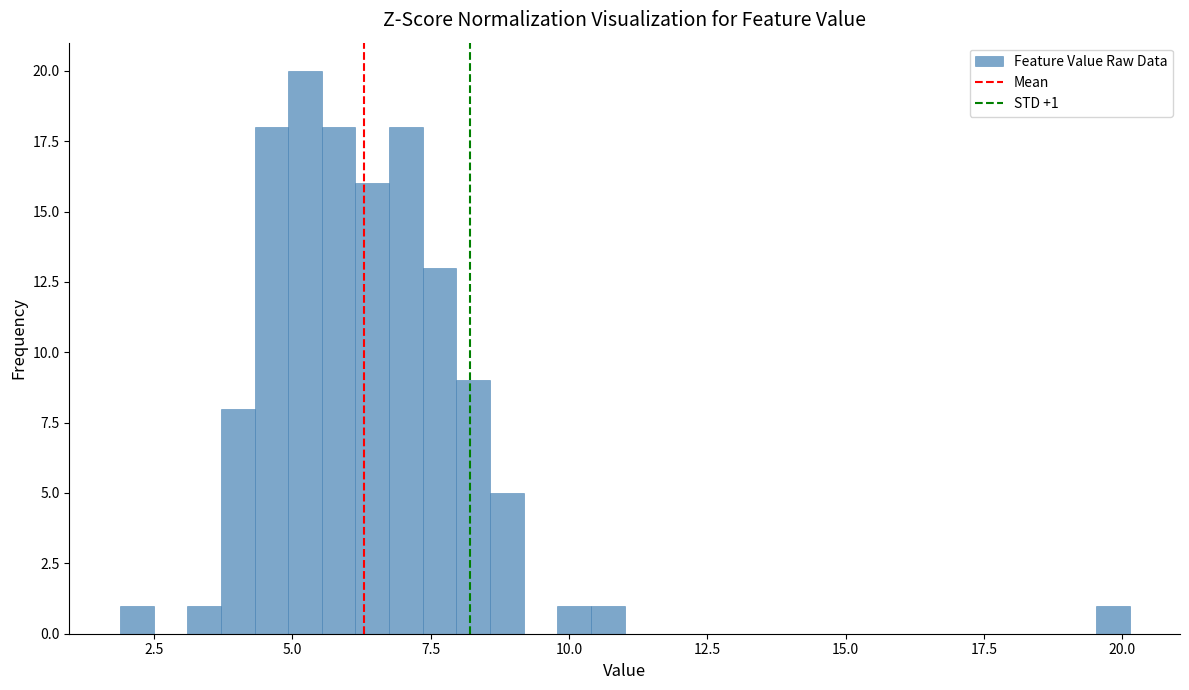

Around what value on the x-axis is the tallest bar? Give the approximate position of its centre, as read against the axis.

5.0